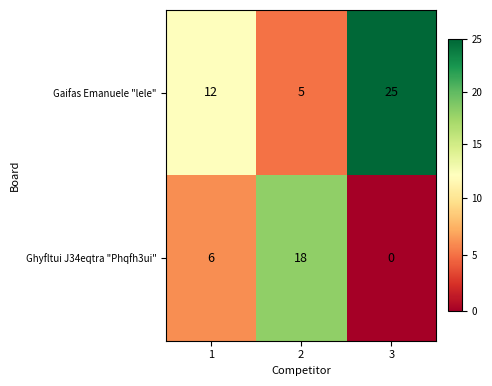

Reading left to right, extract all data points from this chart.

Gaifas Emanuele "lele": 12	5	25
Ghyfltui J34eqtra "Phqfh3ui": 6	18	0